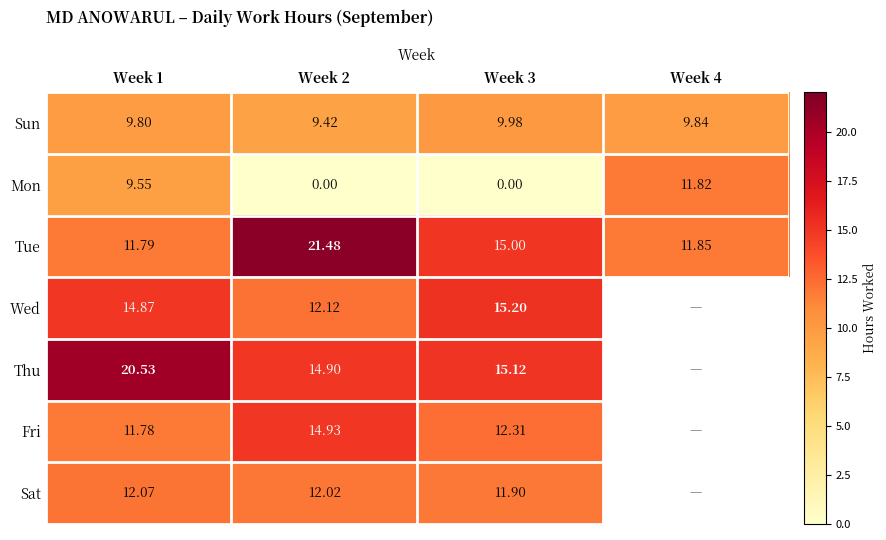

Is the value of Thu at Week 1 greater than the value of Wed at Week 1?

Yes